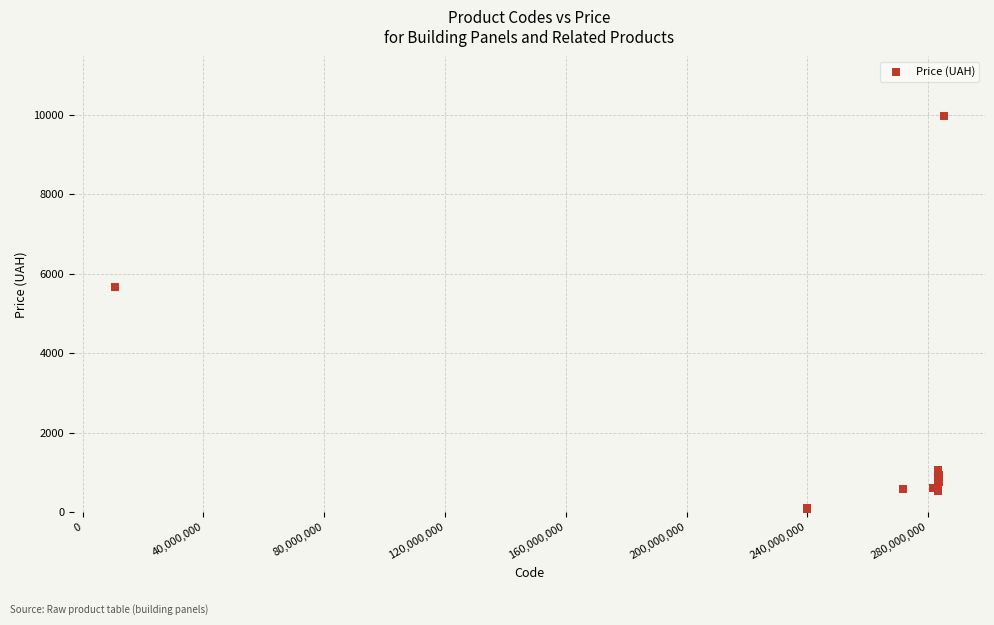

What Y value in the scatter plot is closest to 5016?

5673.8